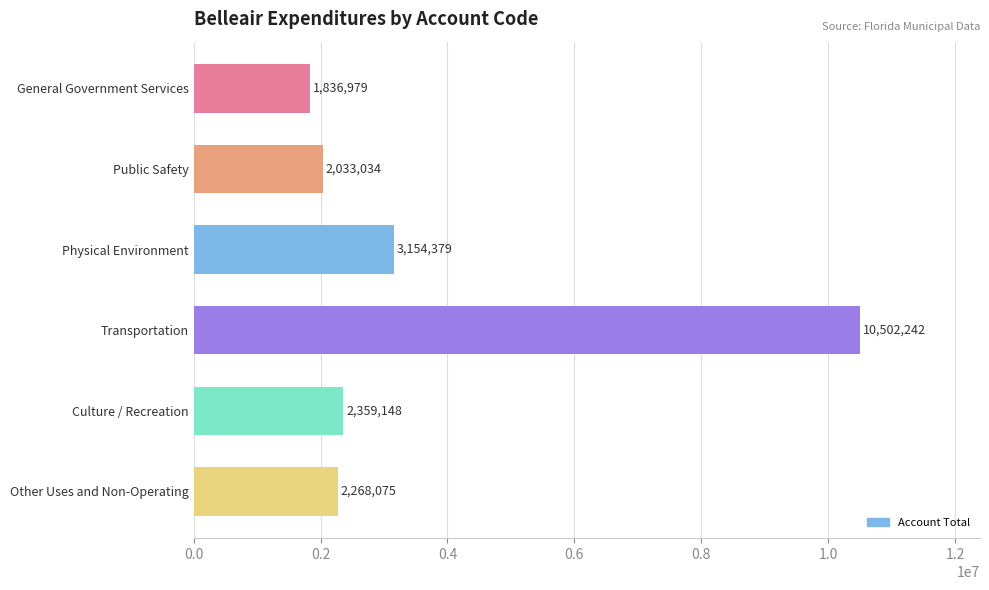

Are the bars grouped side by side (vs. stacked)?

No